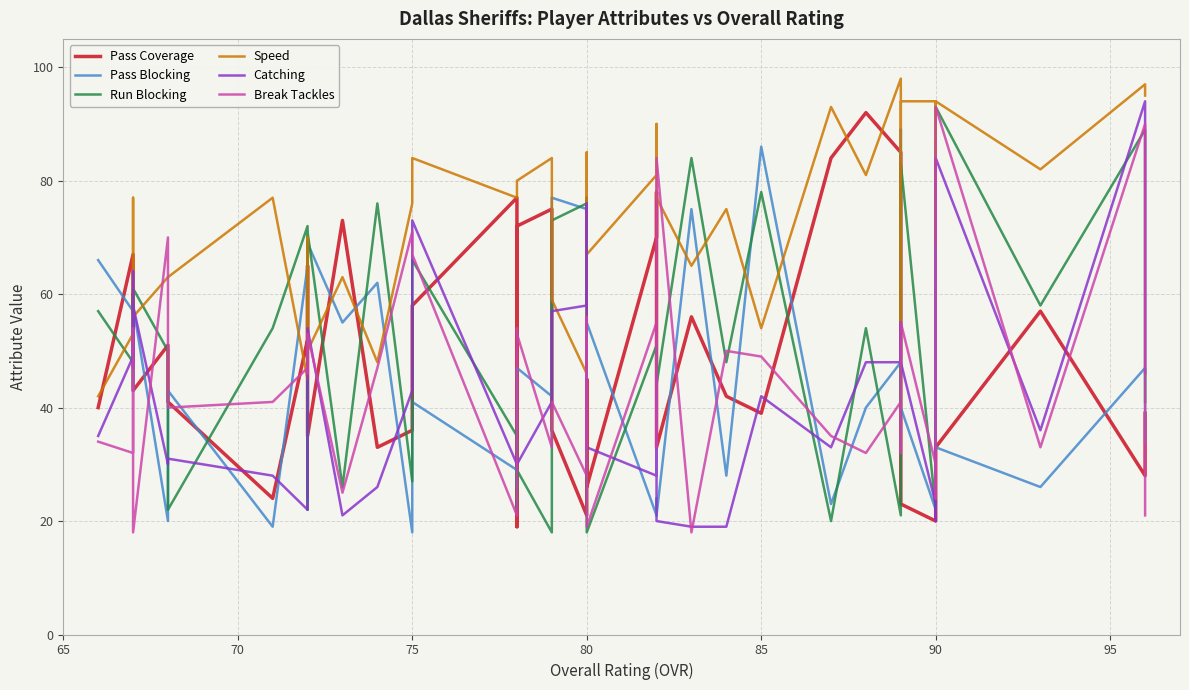

True or false: Speed has a value of 28 at 80.

False